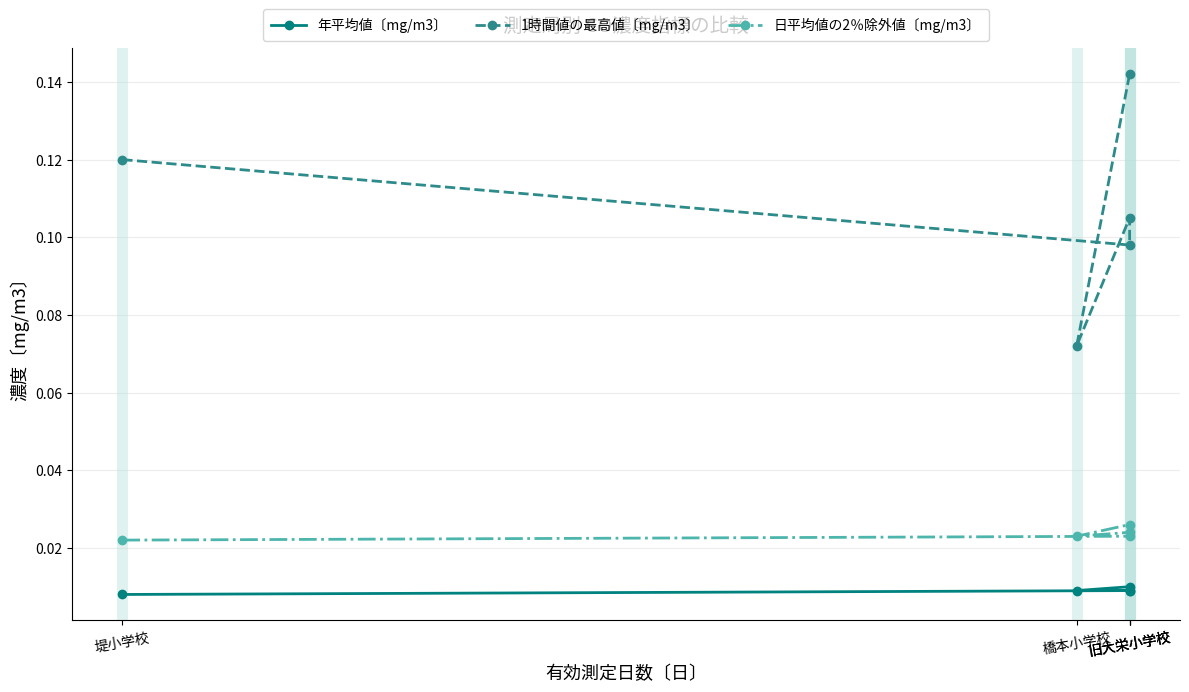

Reading left to right, transcribe all the data shown in this chart.

年平均値〔mg/m3〕: 0.0	0.0	0.0	0.0	0.0
1時間値の最高値〔mg/m3〕: 0.1	0.1	0.1	0.1	0.1
日平均値の2％除外値〔mg/m3〕: 0.0	0.0	0.0	0.0	0.0